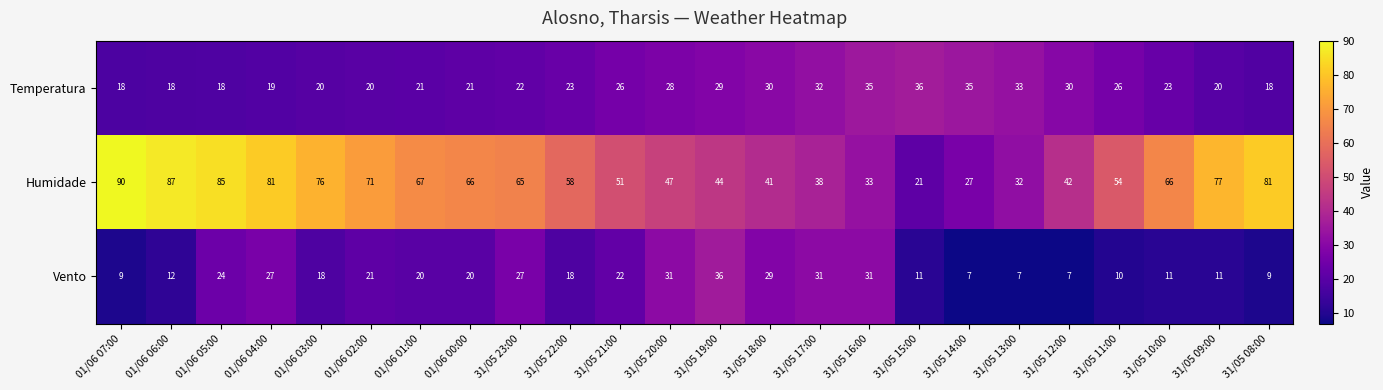

How many distinct data groups are displayed?

3